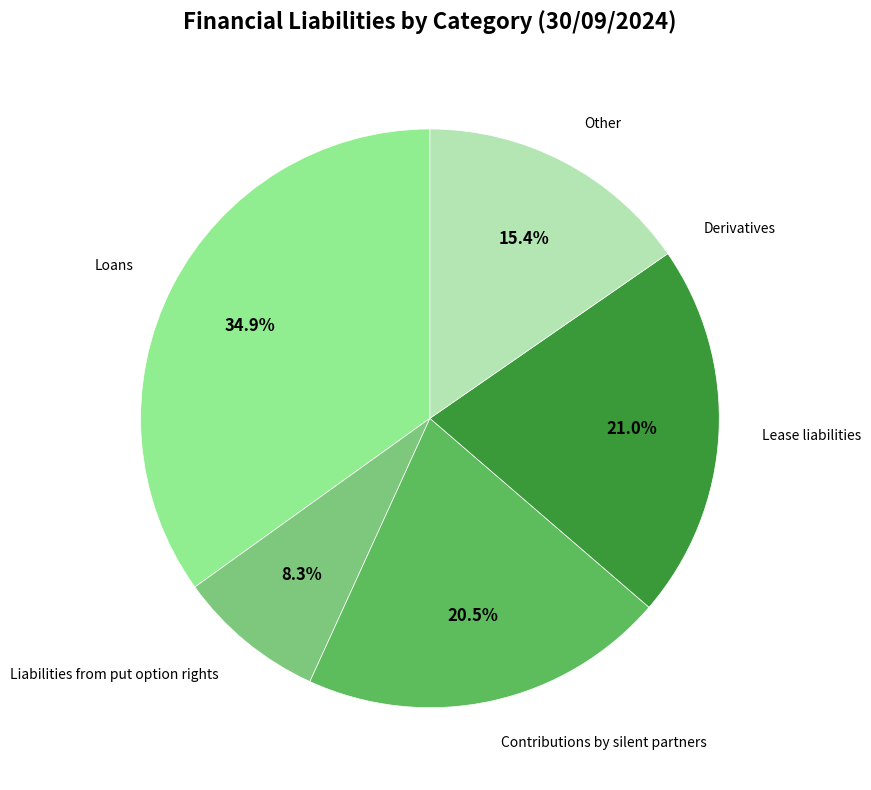

Does any single category account for the majority?

No